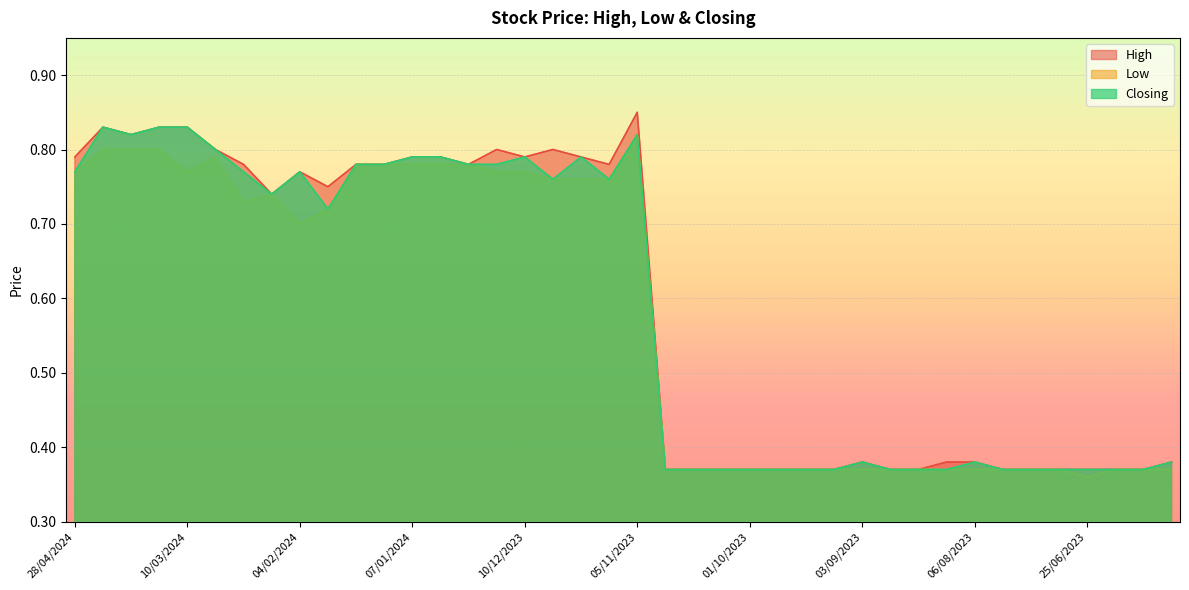

What is the maximum value shown in the chart?

0.8